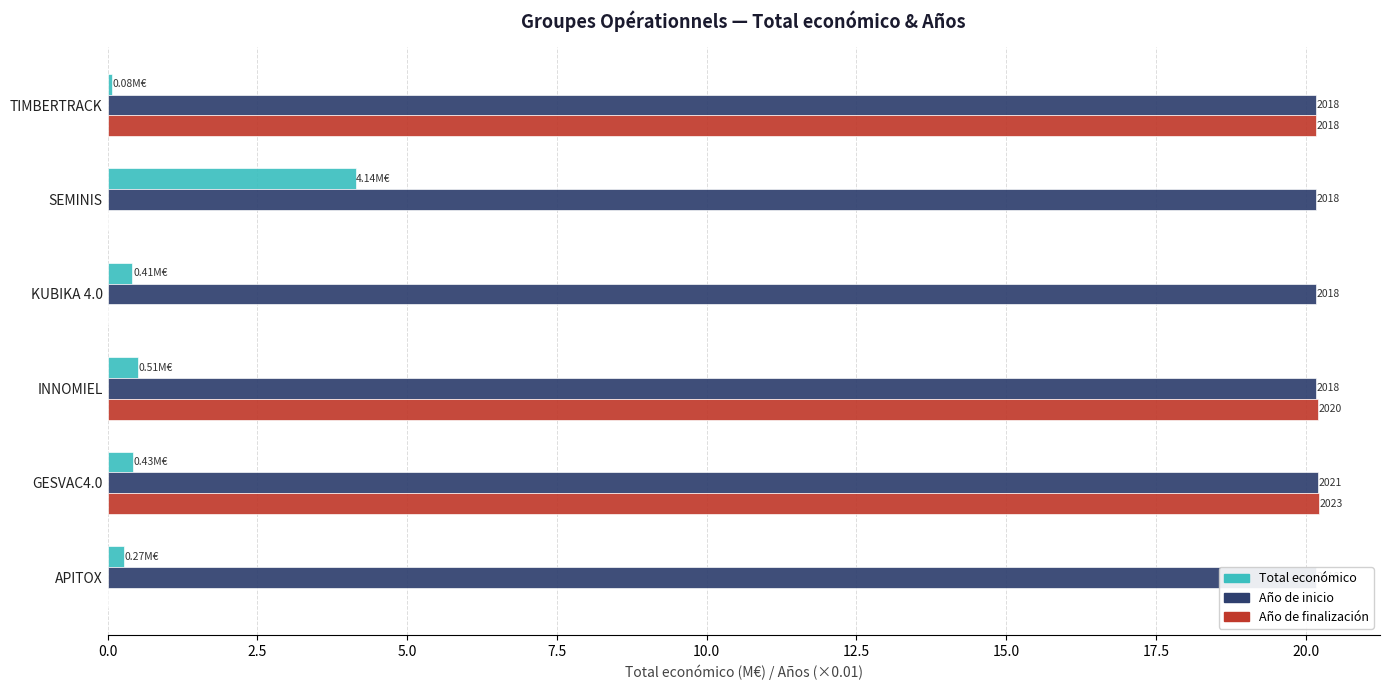

How many distinct data groups are displayed?

3